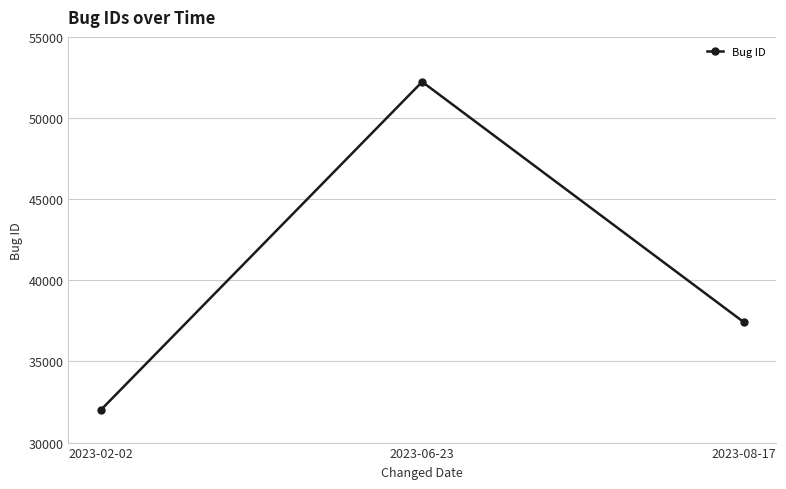

What is the value of the 1st point from the left?

31993